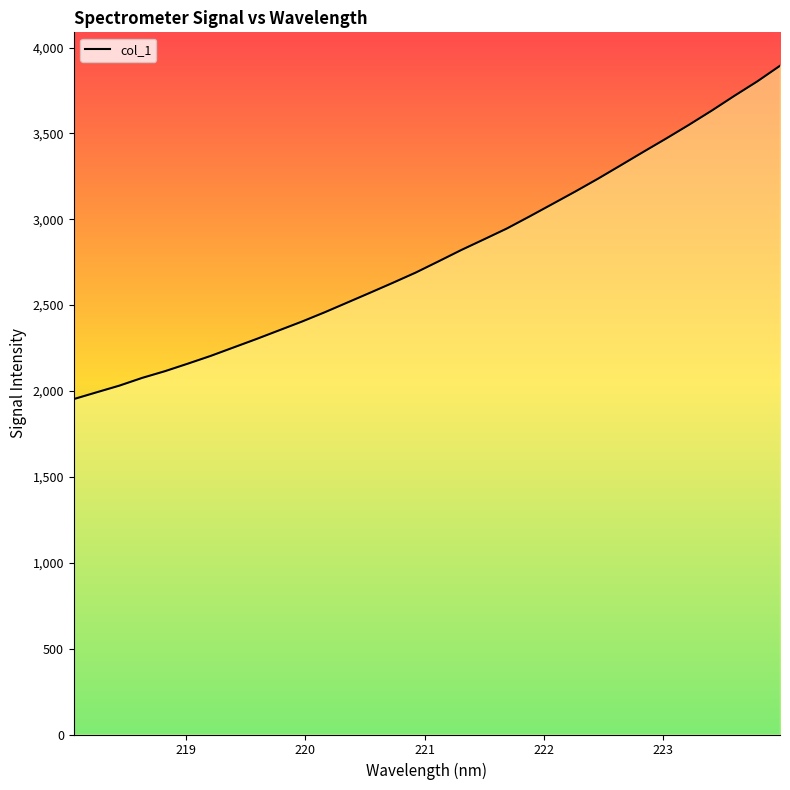

What is the difference between the maximum and minimum values?

1940.7